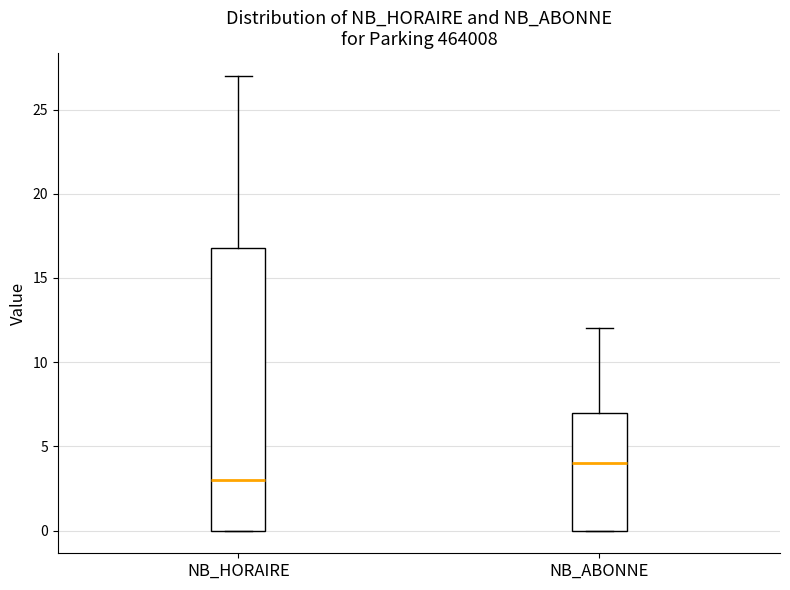

Reading left to right, transcribe this box plot: for each box, give where its median line is, the range the box spans, and where its two whiskers end, as read against the y-axis. The values are not printed on the chart, so give them approximately, as read against the axis.

NB_HORAIRE: median 3, box 0 to 17, whiskers 0 to 27
NB_ABONNE: median 4, box 0 to 7, whiskers 0 to 12